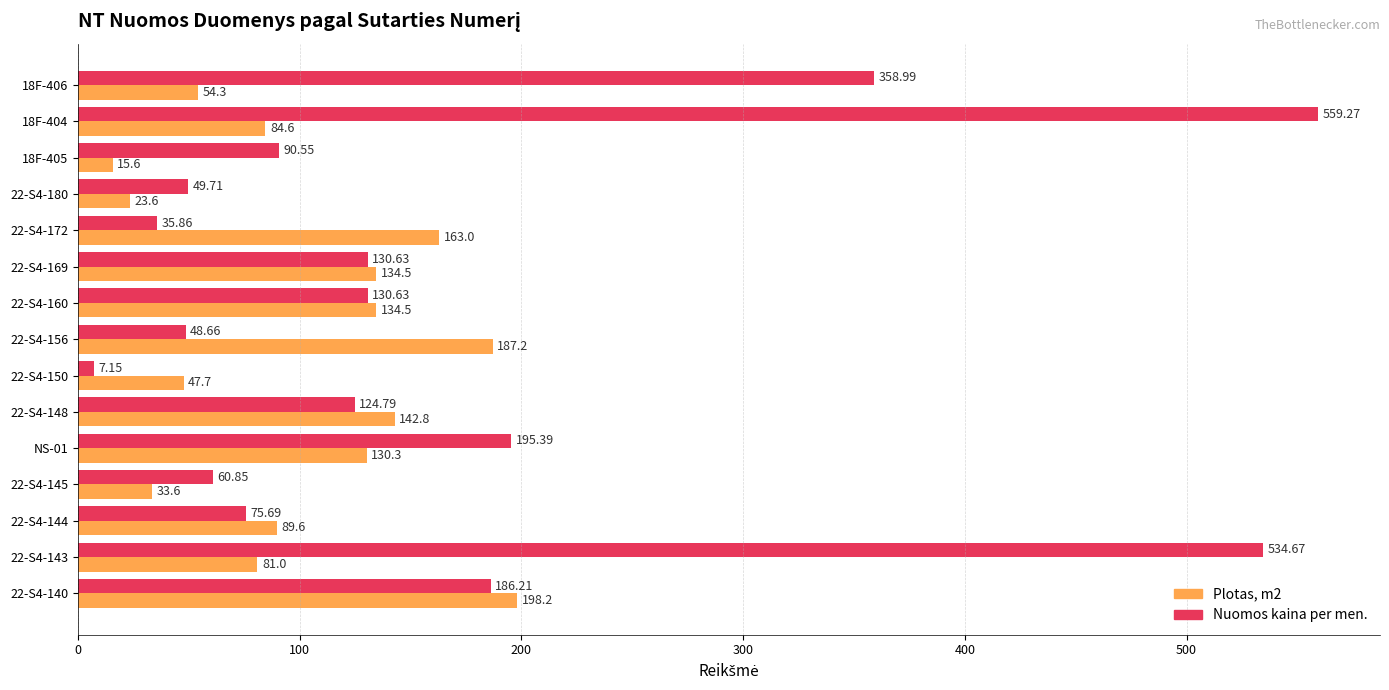

Which series has the largest total across all categories?

Nuomos kaina per men.